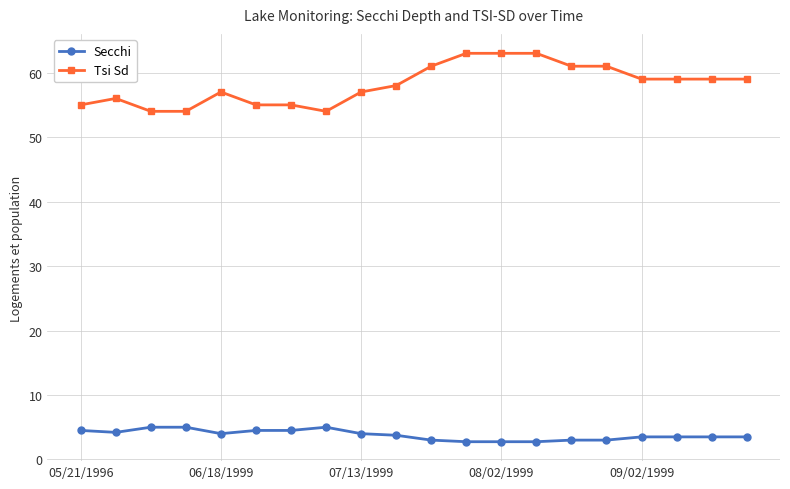

What is the value of the Secchi point at the 13th from the left?

2.8